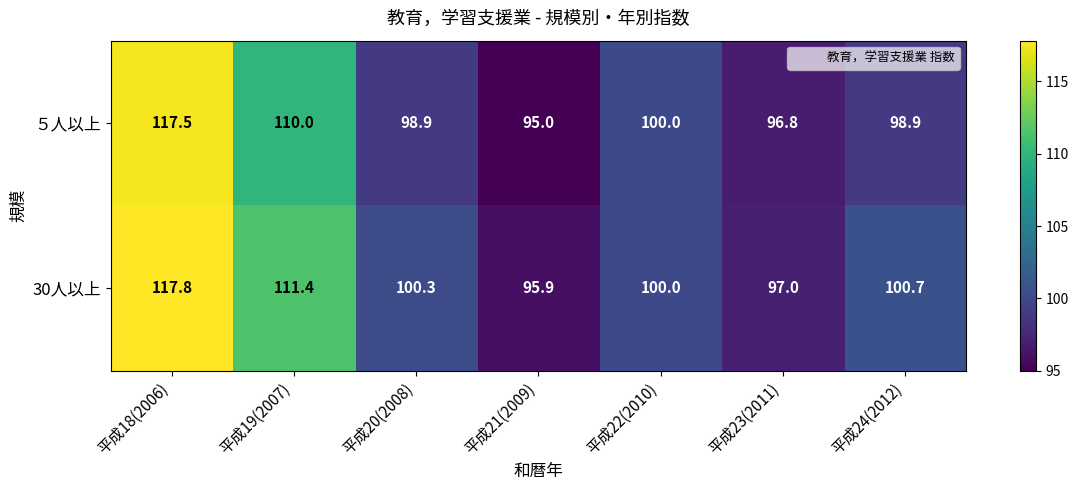

What is the smallest value displayed?

95.0